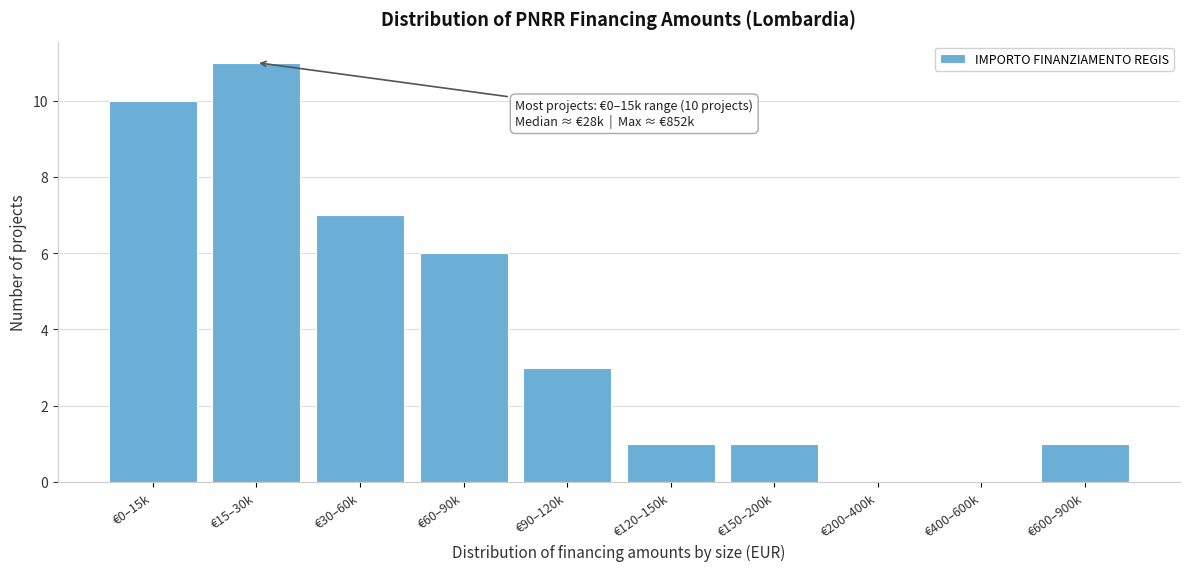

Reading left to right, transcribe all the data shown in this chart.

€0–15k=10	€15–30k=11	€30–60k=7	€60–90k=6	€90–120k=3	€120–150k=1	€150–200k=1	€200–400k=0	€400–600k=0	€600–900k=1